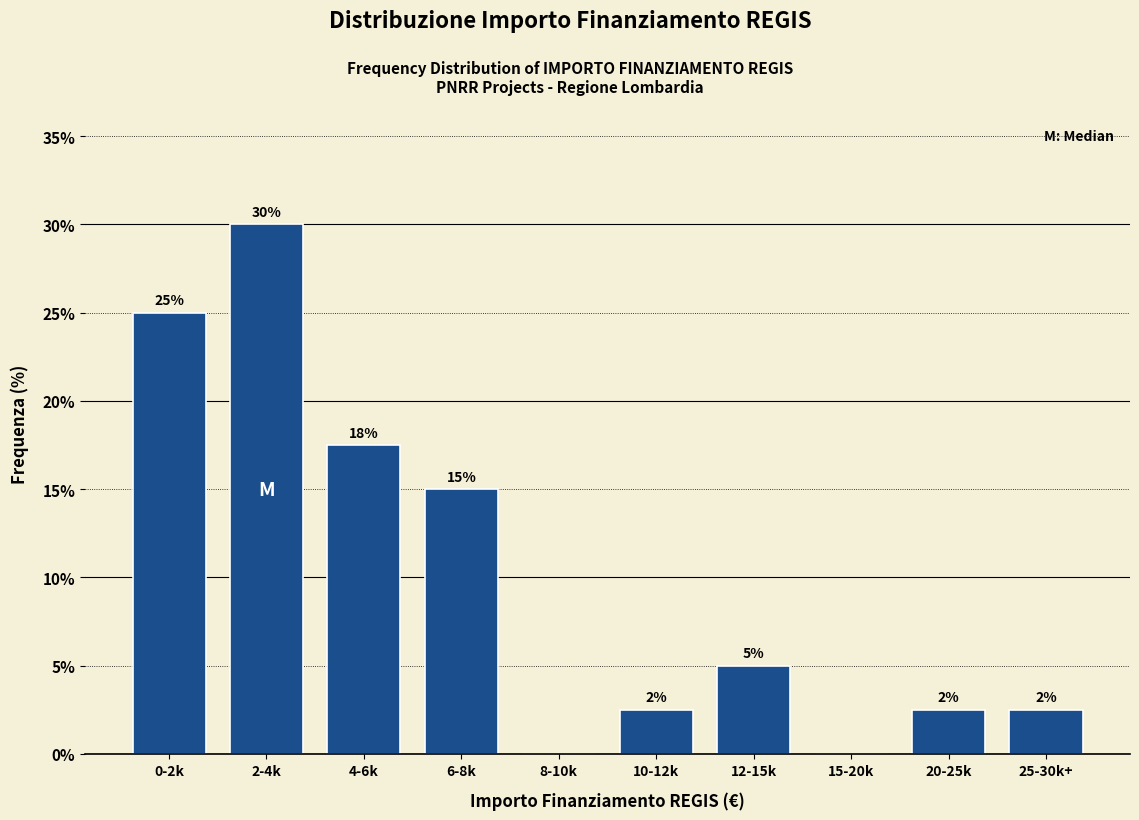

At which label does the data first exceed 5?

0-2k